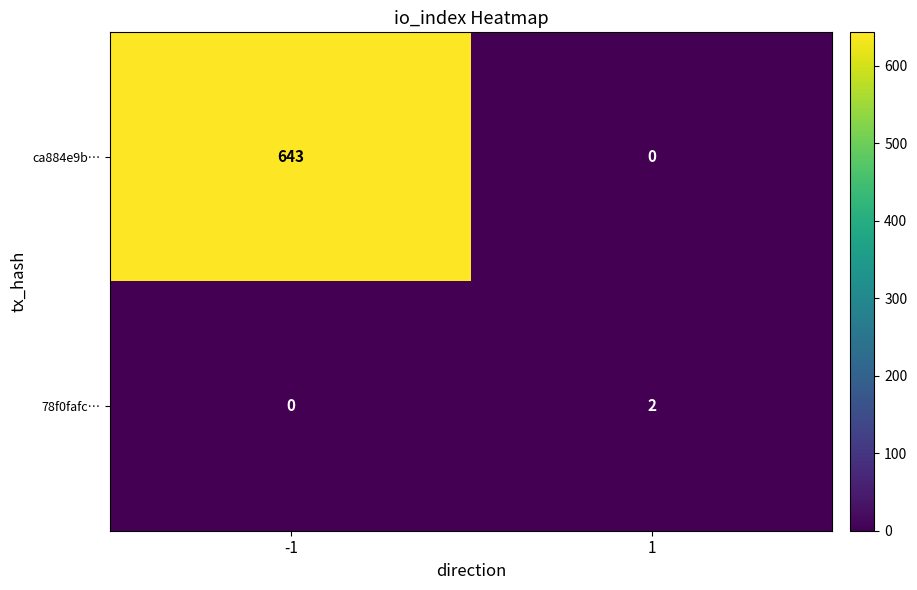

What is the sum of the ca884e9b… values at 1 and -1?

643